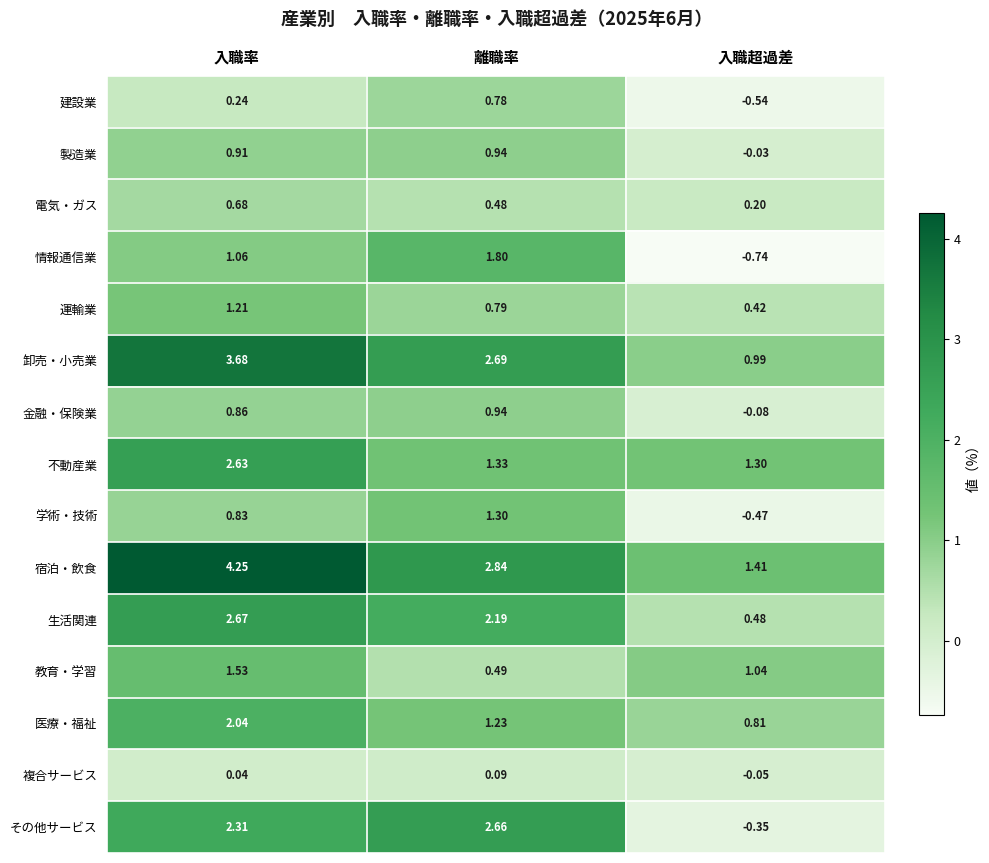

At which category does the chart reach its minimum across all series?

入職超過差